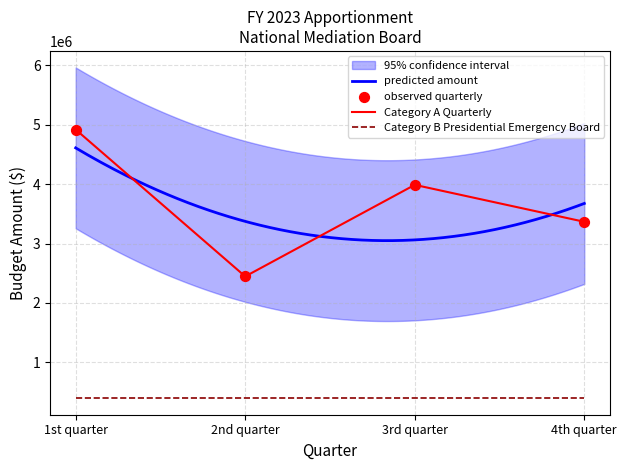

What is the change in value from 1st quarter to 3rd quarter?

-929902